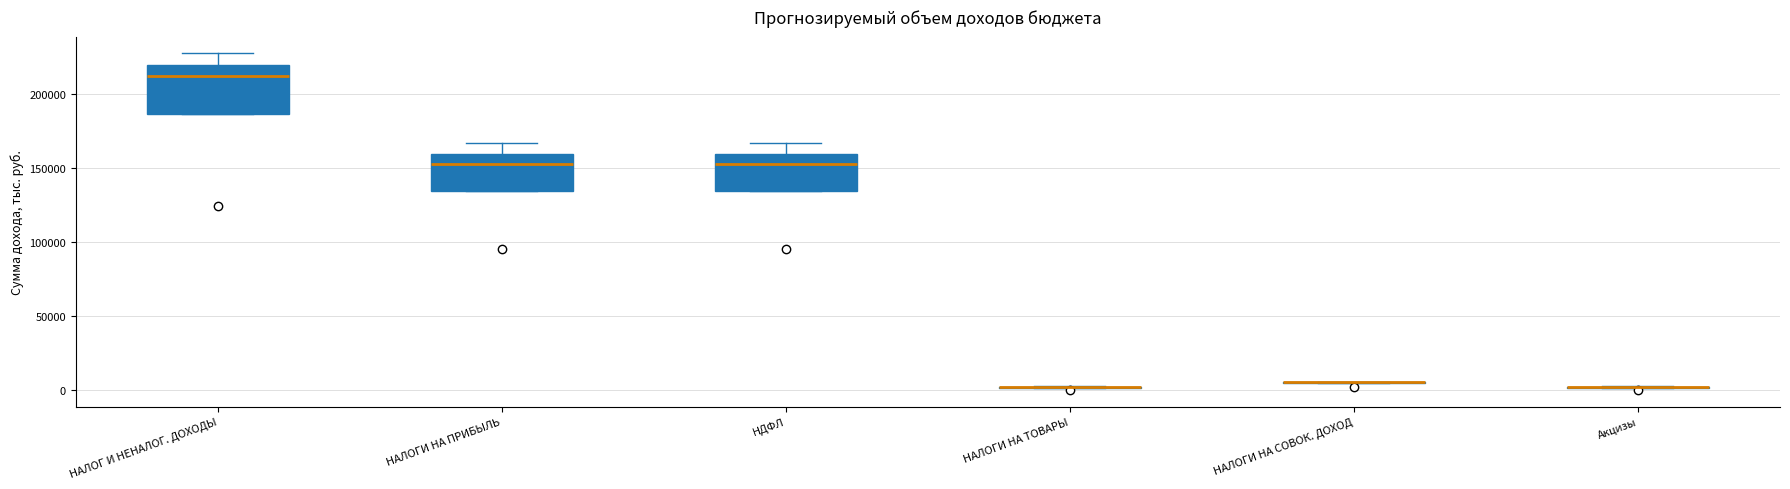

Comparing the boxes themselves (not the whiskers), which one is the tallest?

НАЛОГ И НЕНАЛОГ. ДОХОДЫ